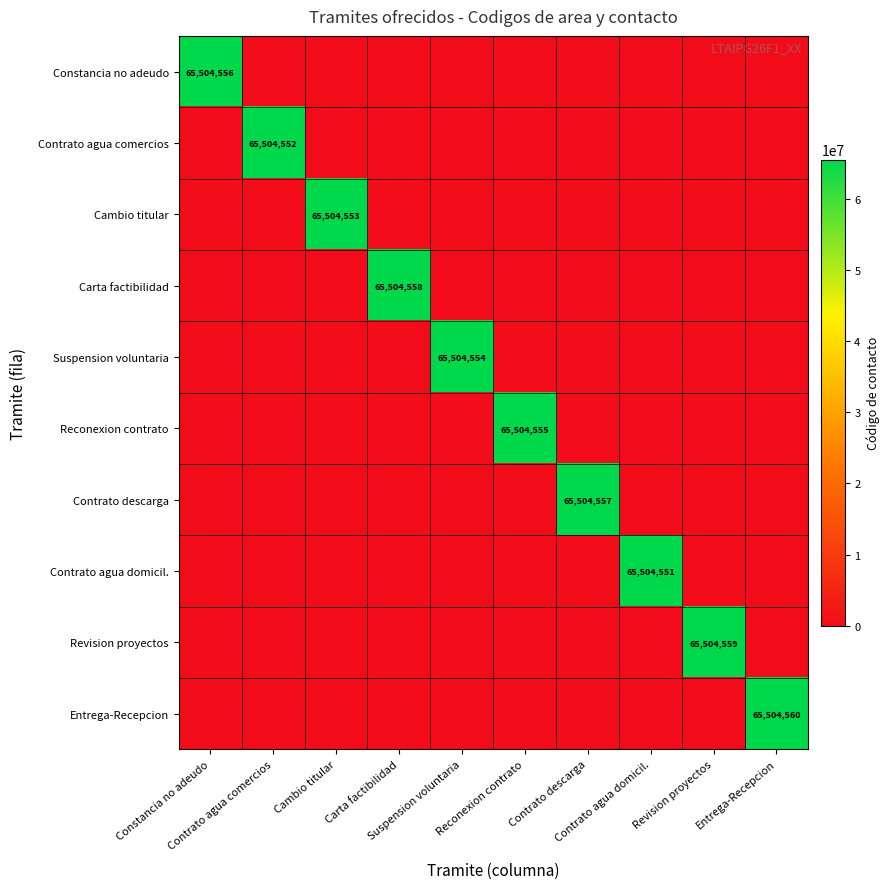

Between Contrato agua domicil. and Entrega-Recepcion, which series saw the biggest shift?

Entrega-Recepcion